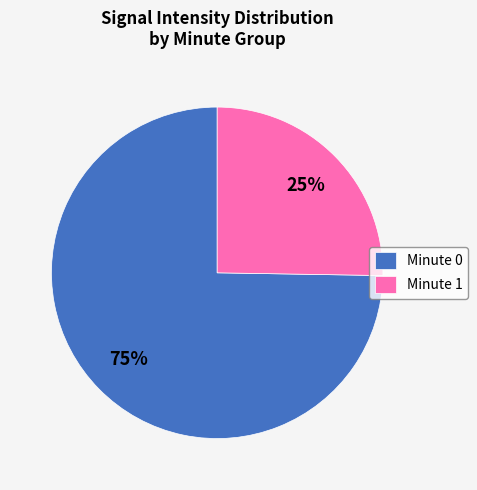

Count the number of slices in the pie.

2